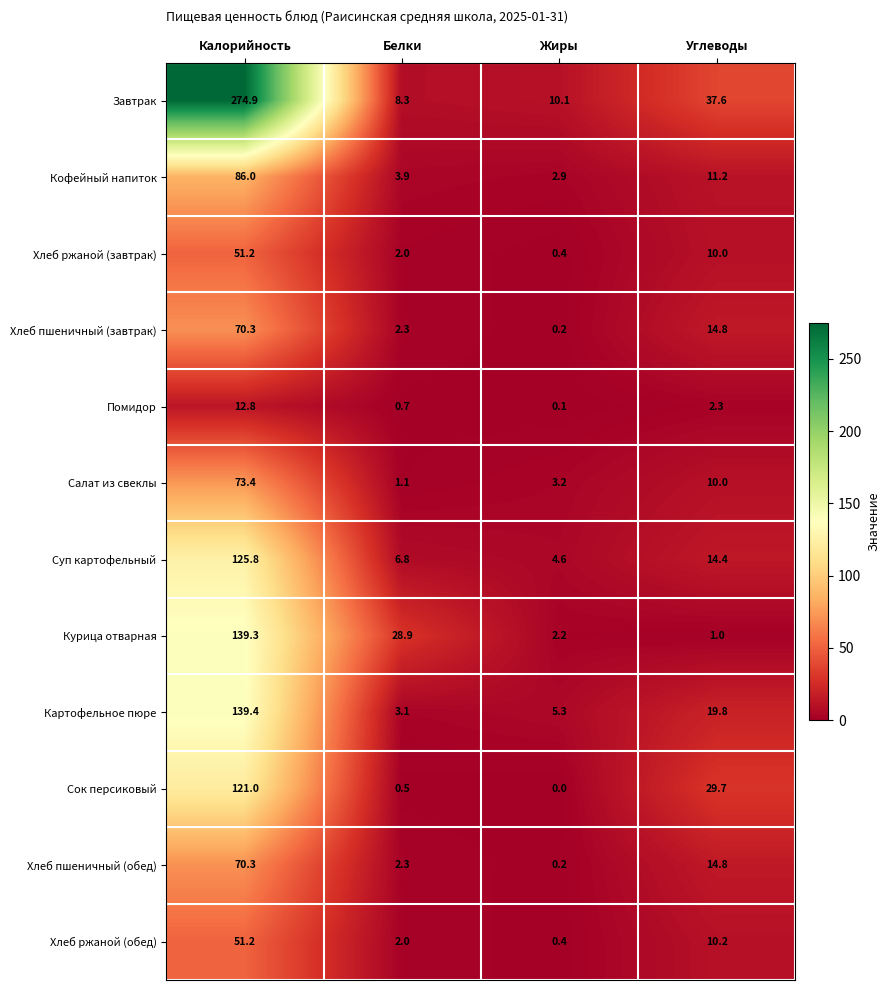

Which label corresponds to the largest value in the chart?

Калорийность